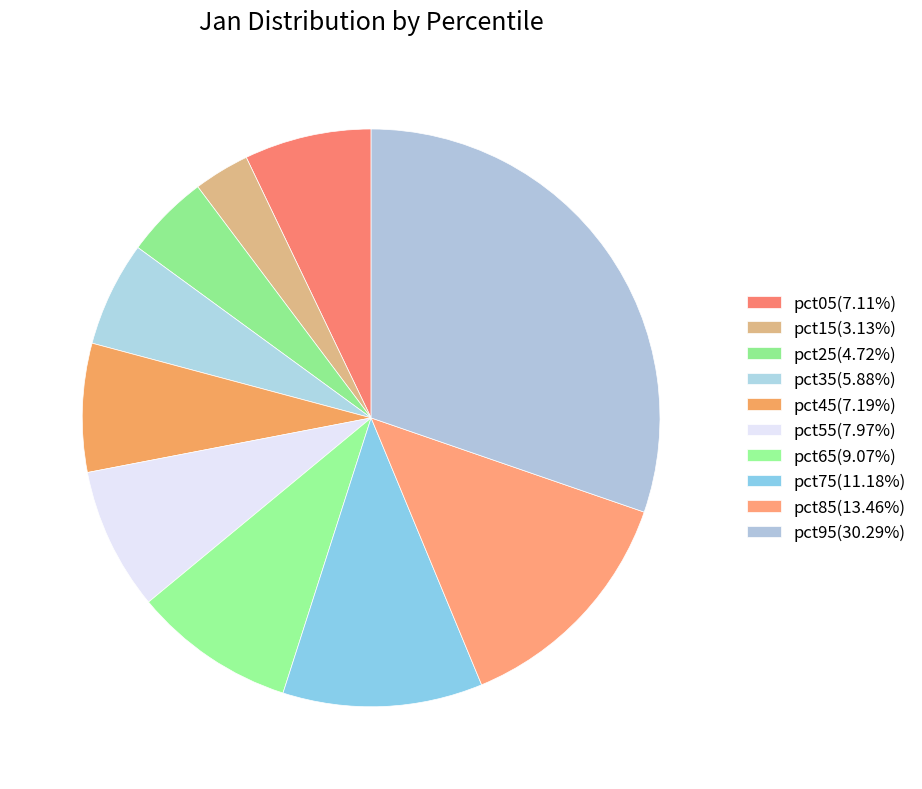

Does pct05 represent more than half of the total?

No